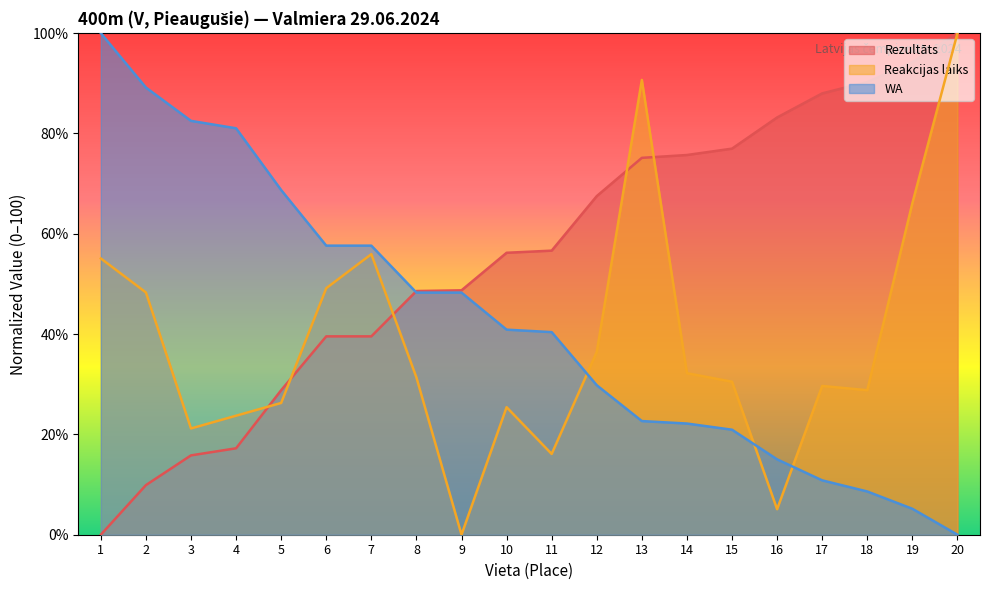

Which series has the widest spread of values?

Rezultāts